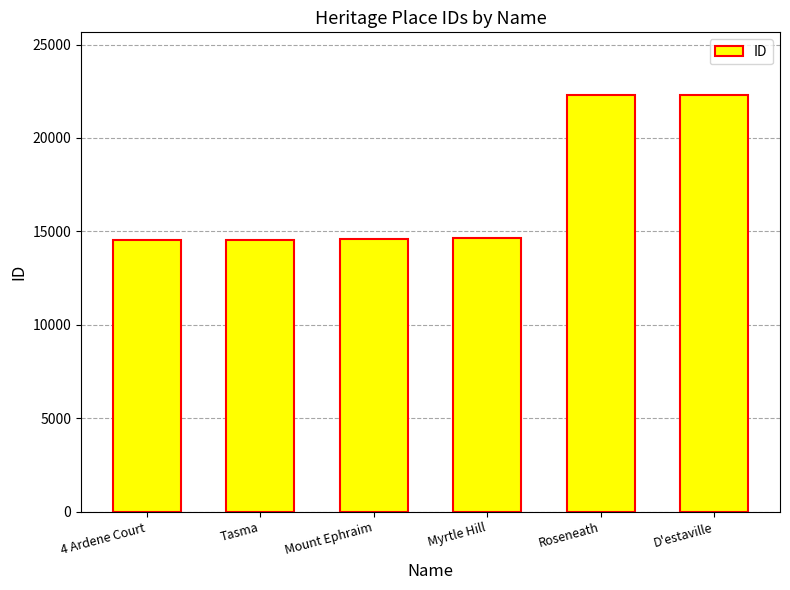

What is the maximum value shown in the chart?

22305